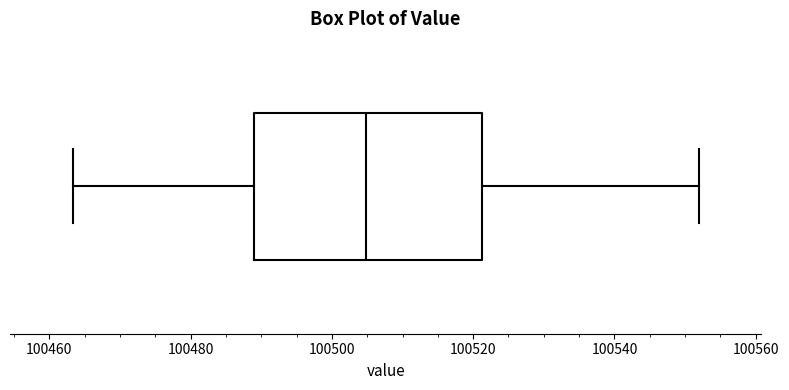

Where does the left whisker of the box end on the x-axis? The values are not printed on the chart, so give them approximately, as read against the axis.

100464